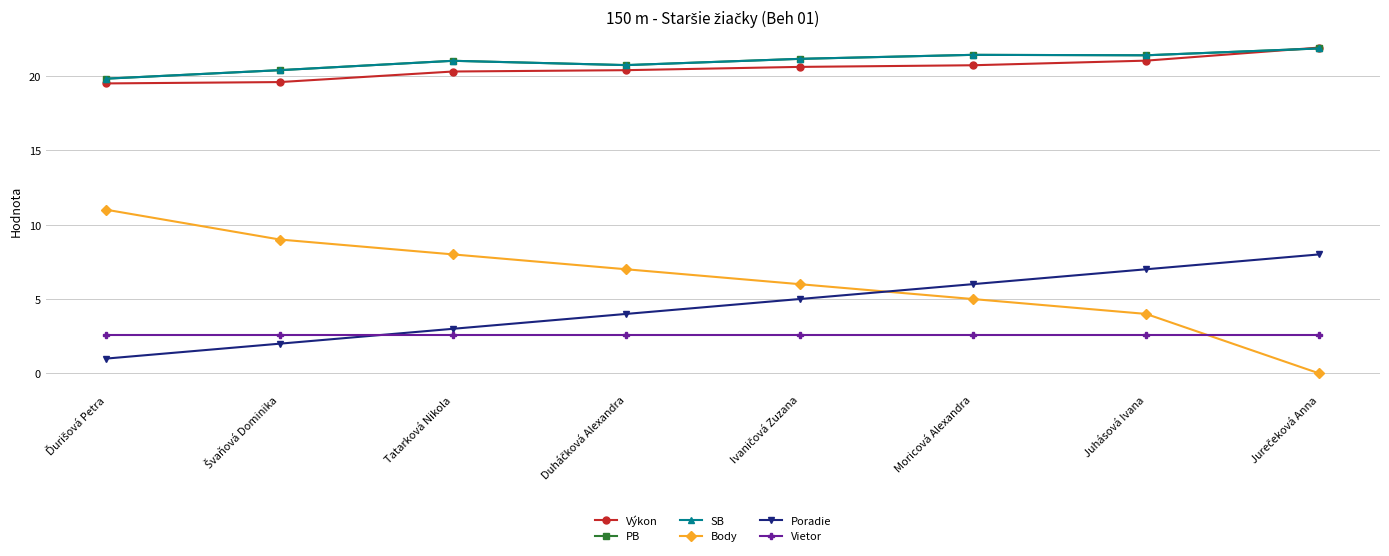

Is this an area chart (filled region under the line)?

No